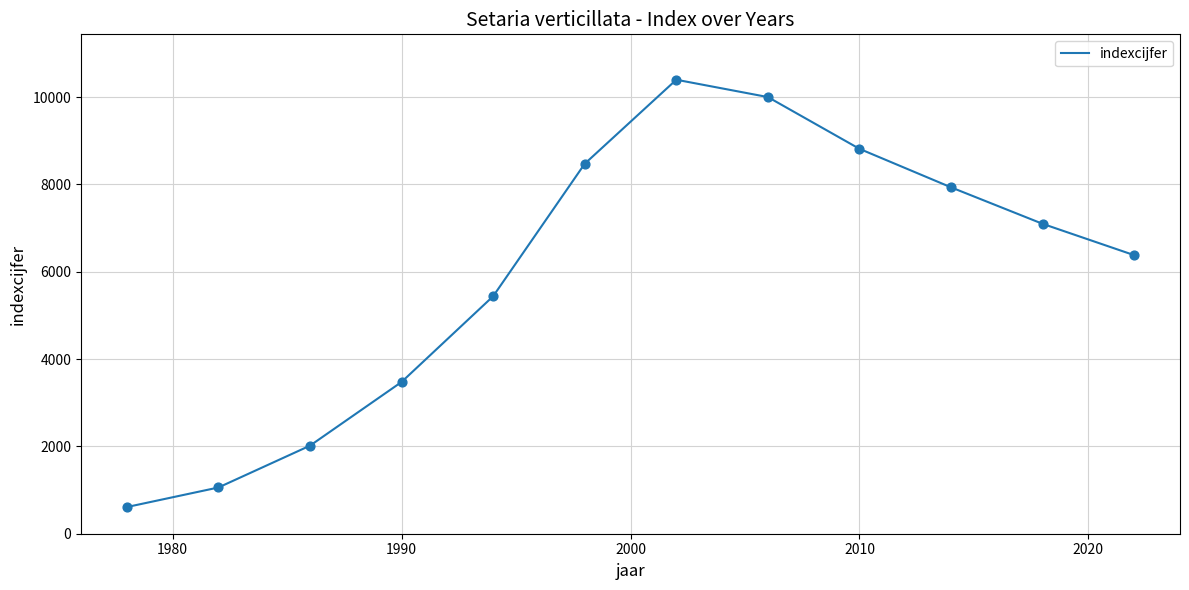

What is the smallest value displayed?

611